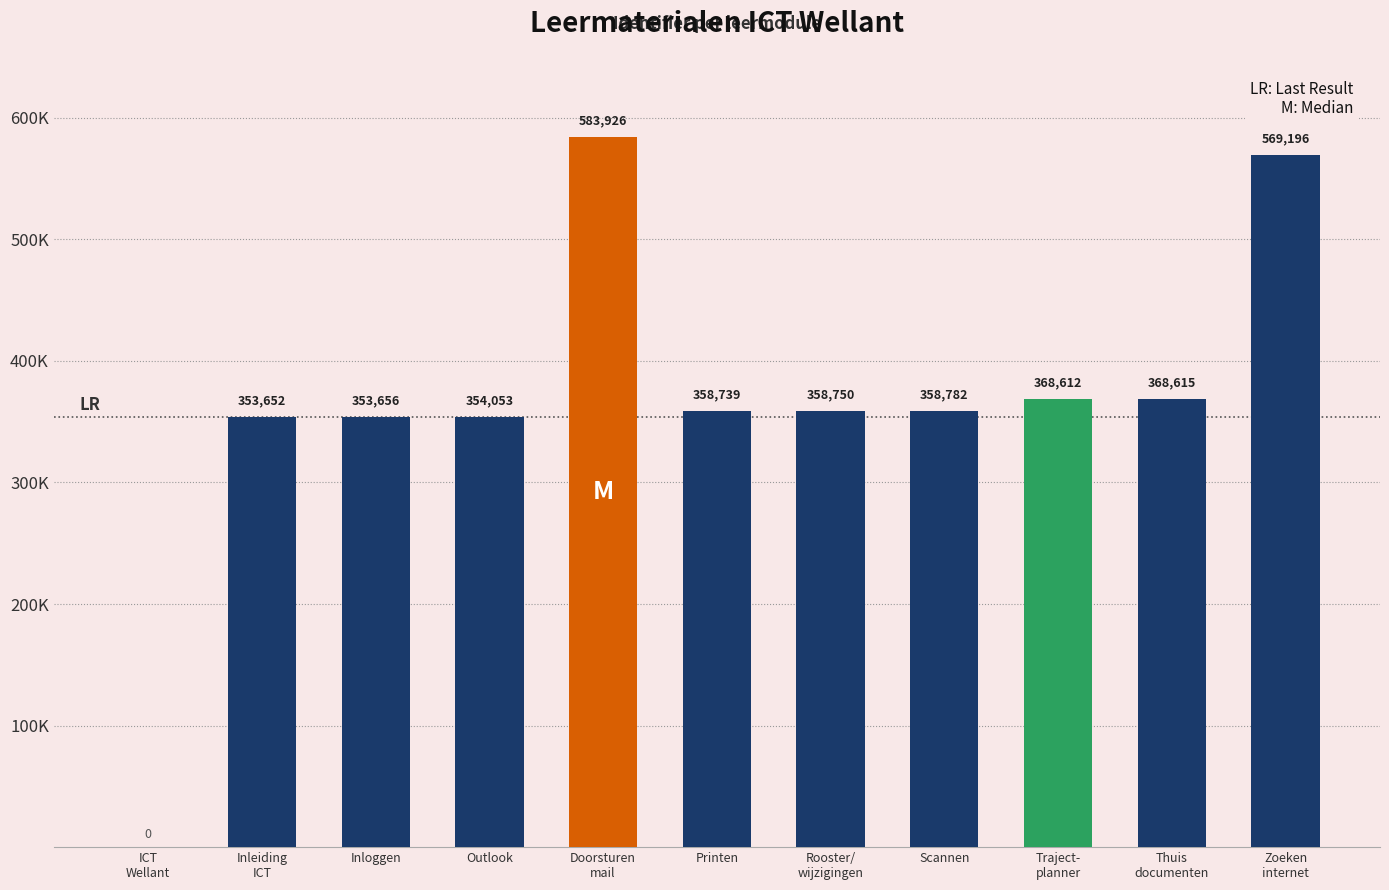

Which category has the highest value across all series?

Doorsturen
mail